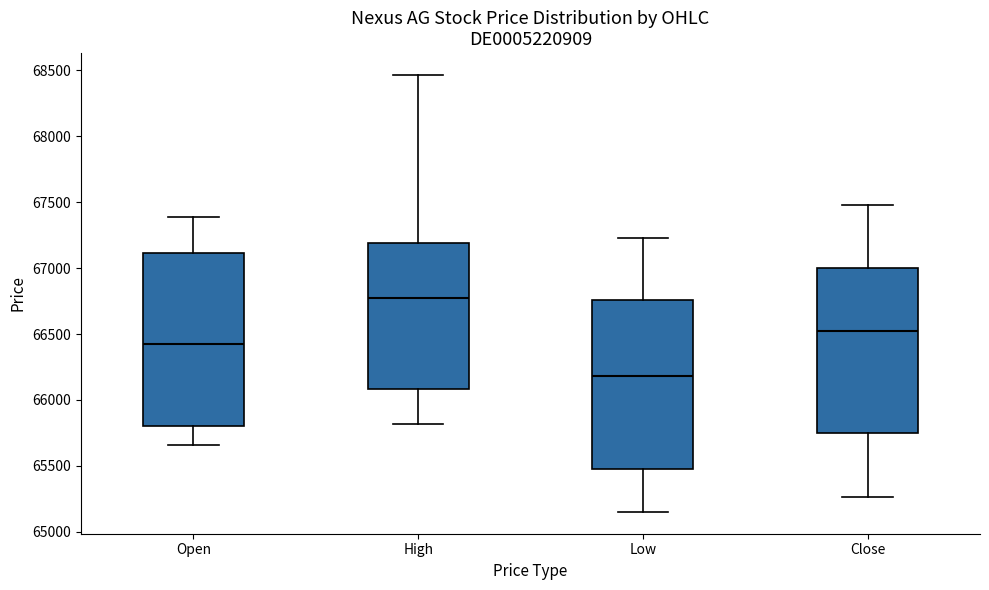

Which box's median line is the lowest?

Low